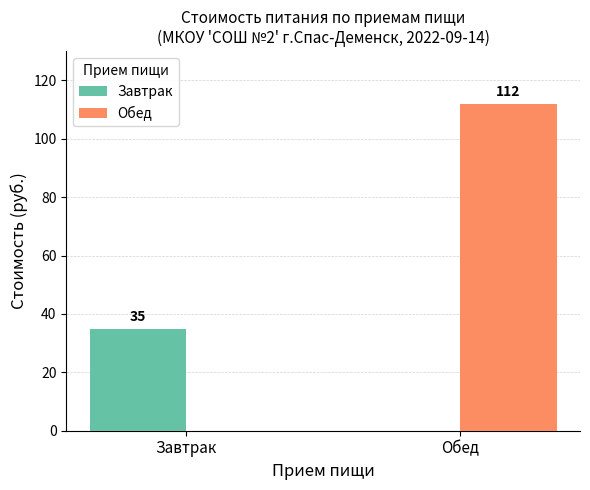

Are the bars grouped side by side (vs. stacked)?

Yes